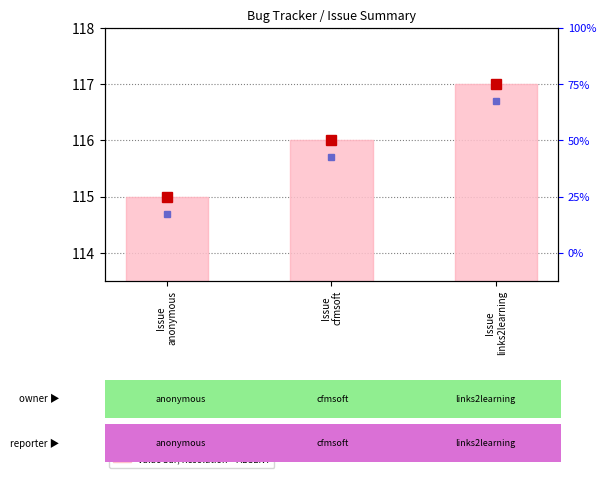

Are the bars horizontal?

No